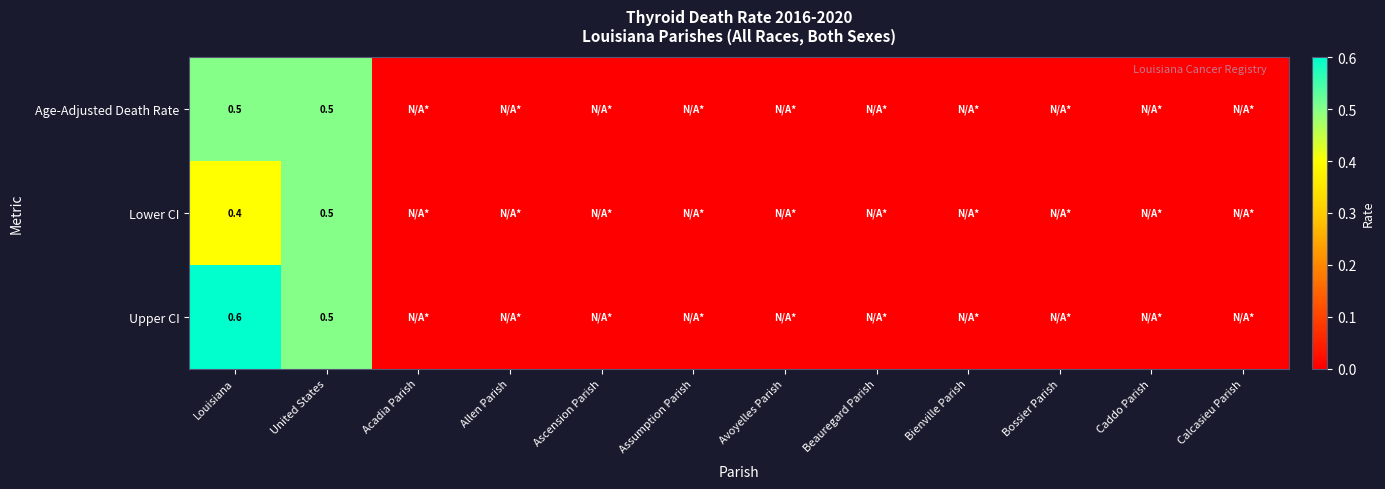

True or false: Upper CI has a value of 0.8 at United States.

False